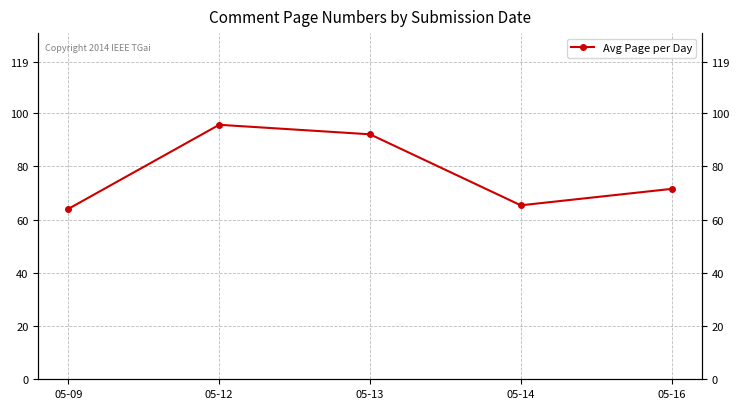

True or false: there are more than 1 points higher than both neighbors.

False